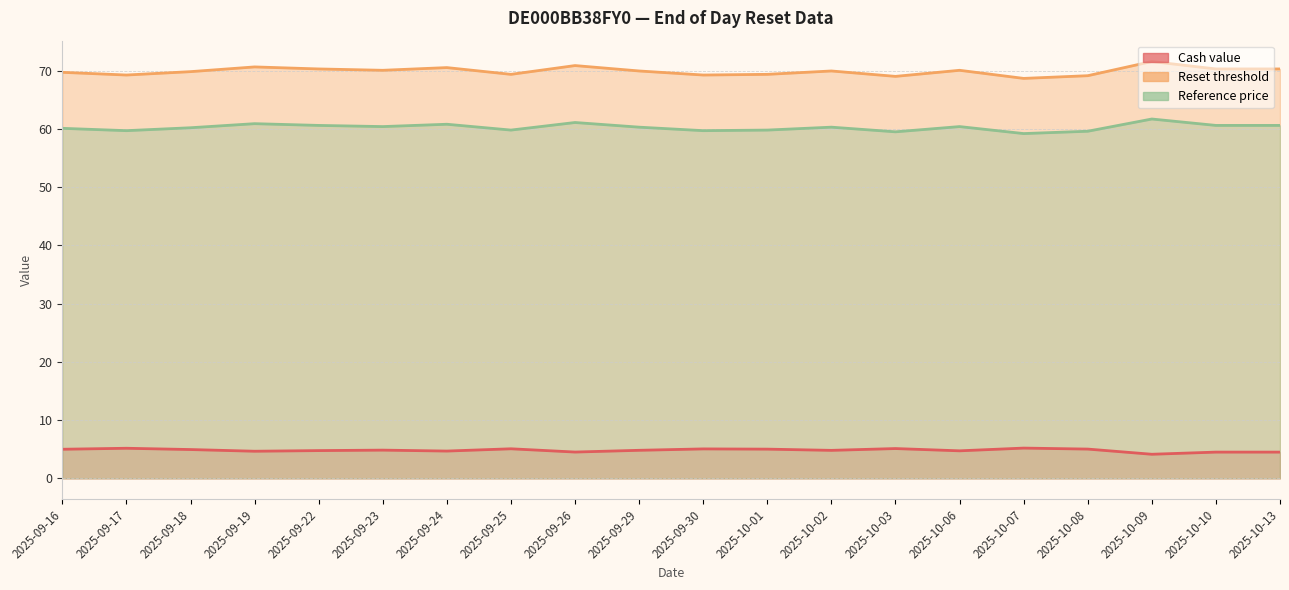

How many data points in Reference price are less than 60?

7